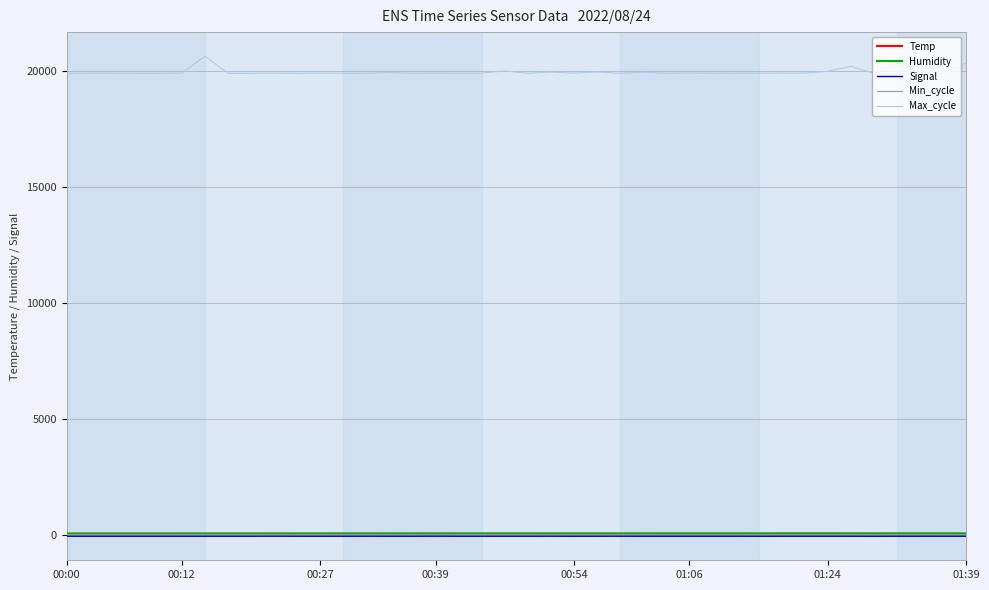

Which series has the largest total across all categories?

Max_cycle